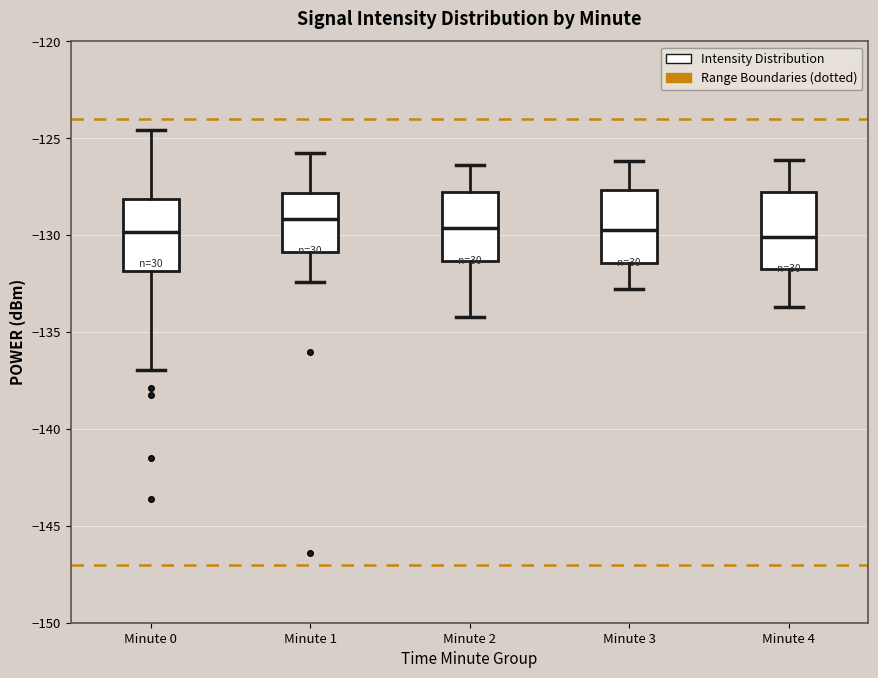

Reading left to right, transcribe this box plot: for each box, give where its median line is, the range the box spans, and where its two whiskers end, as read against the y-axis. The values are not printed on the chart, so give them approximately, as read against the axis.

Minute 0: median -130.0, box -132.0 to -128.0, whiskers -137.0 to -124.5
Minute 1: median -129.0, box -131.0 to -128.0, whiskers -132.5 to -125.5
Minute 2: median -129.5, box -131.5 to -128.0, whiskers -134.0 to -126.5
Minute 3: median -129.5, box -131.5 to -127.5, whiskers -133.0 to -126.0
Minute 4: median -130.0, box -131.5 to -127.5, whiskers -133.5 to -126.0